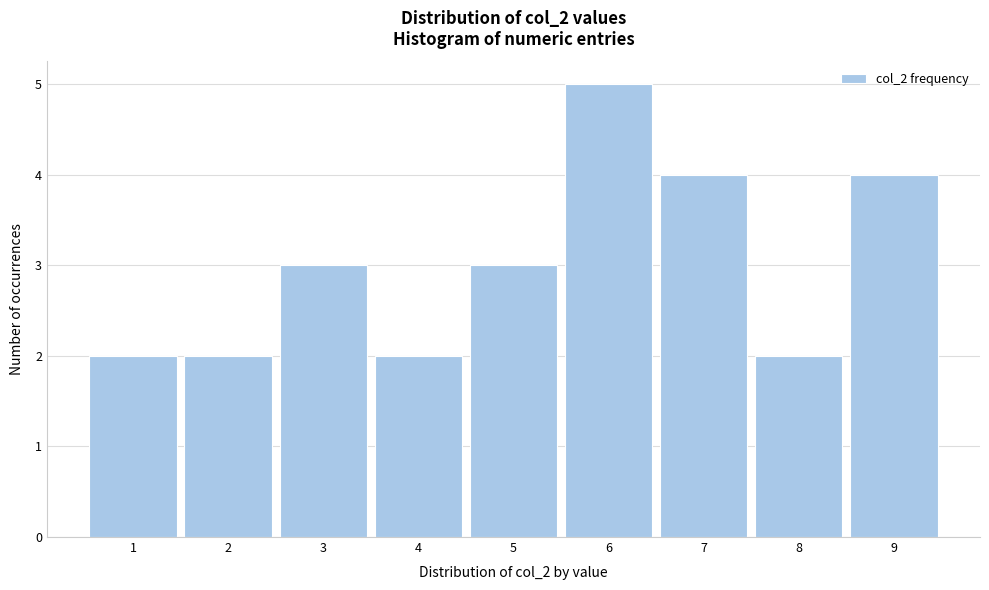

Over which range of the x-axis is the bar tallest?

5.5 to 6.5